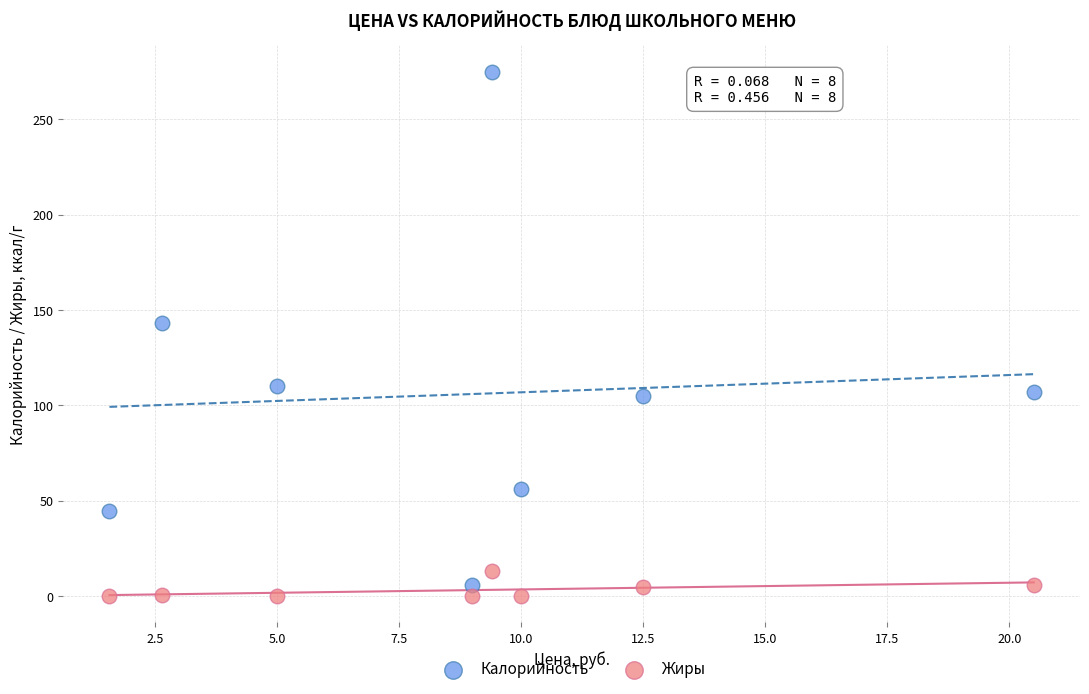

Which series reaches the maximum Y coordinate?

Калорийность